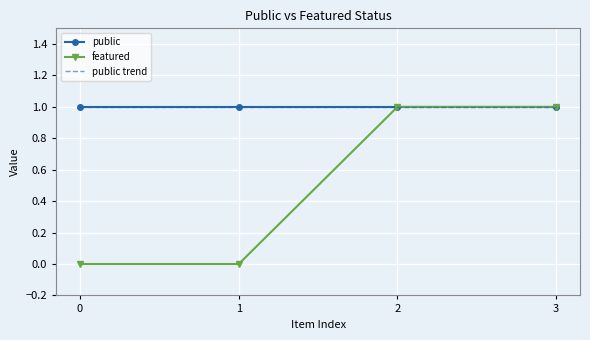

At 0, list the series in order from largest to smallest.

public trend, public, featured